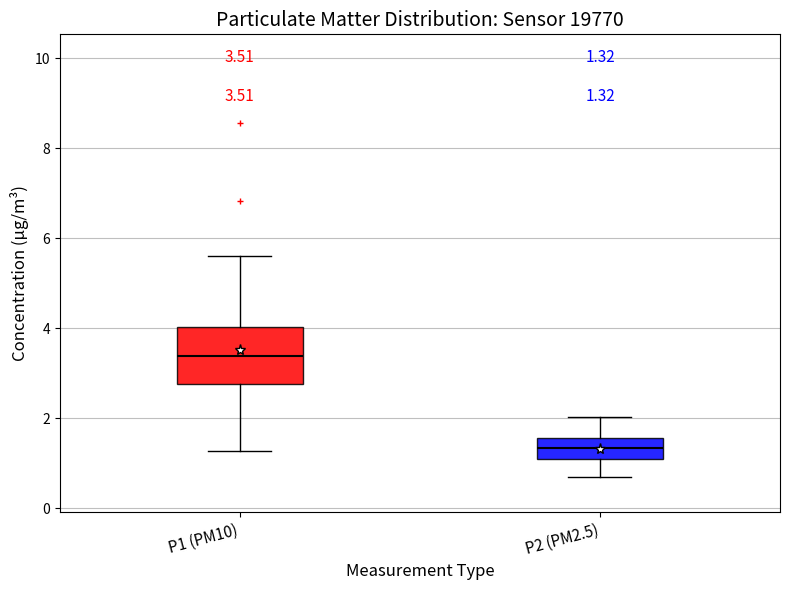

Which box has the lowest median line?

P2 (PM2.5)